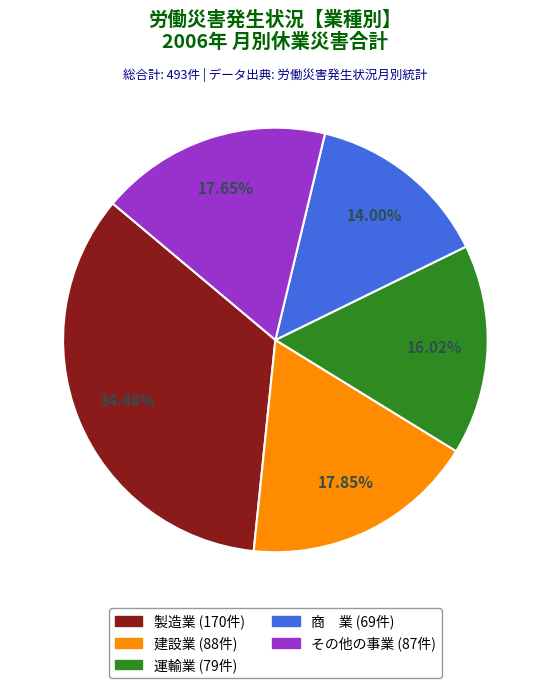

Is the sum of その他の事業 and 建設業 greater than half?

No